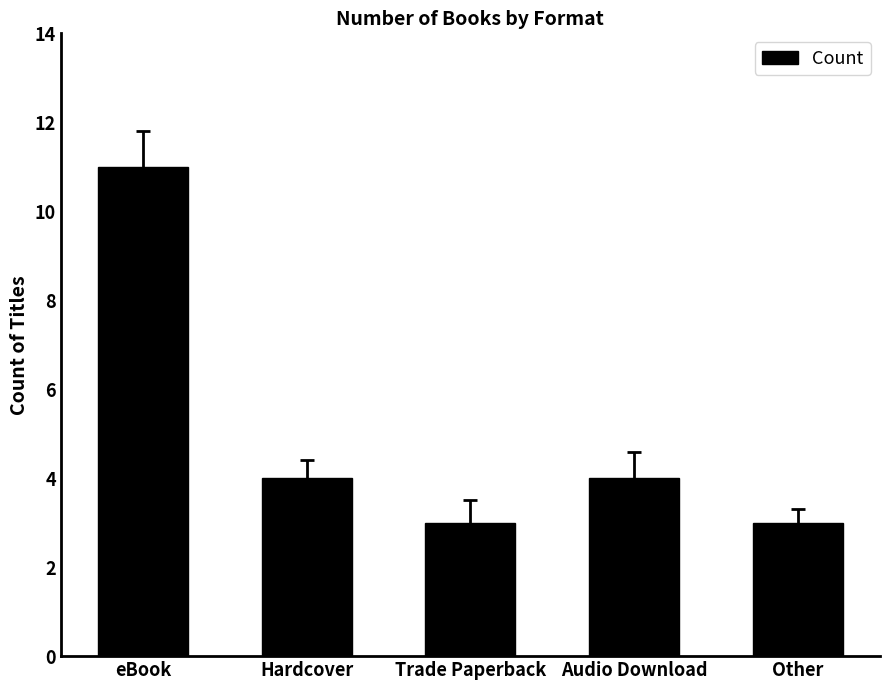

What is the difference between the maximum and minimum values?

8